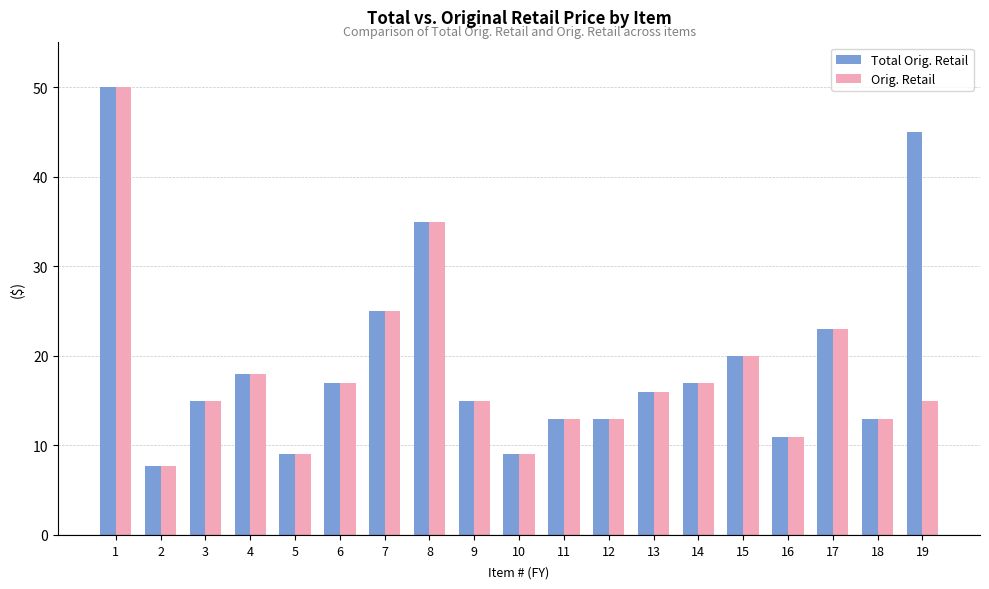

How many values in the Orig. Retail series are below 14?

7